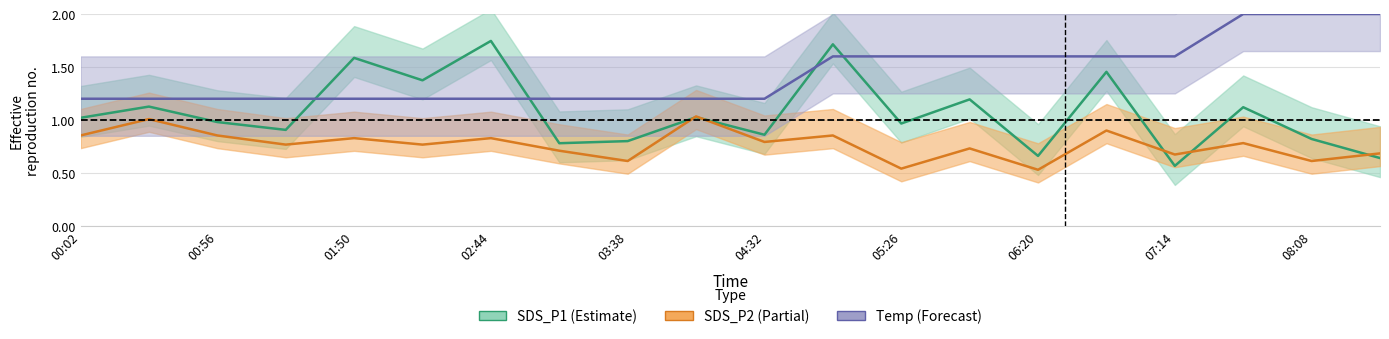

What position from the left is 07:14?

17